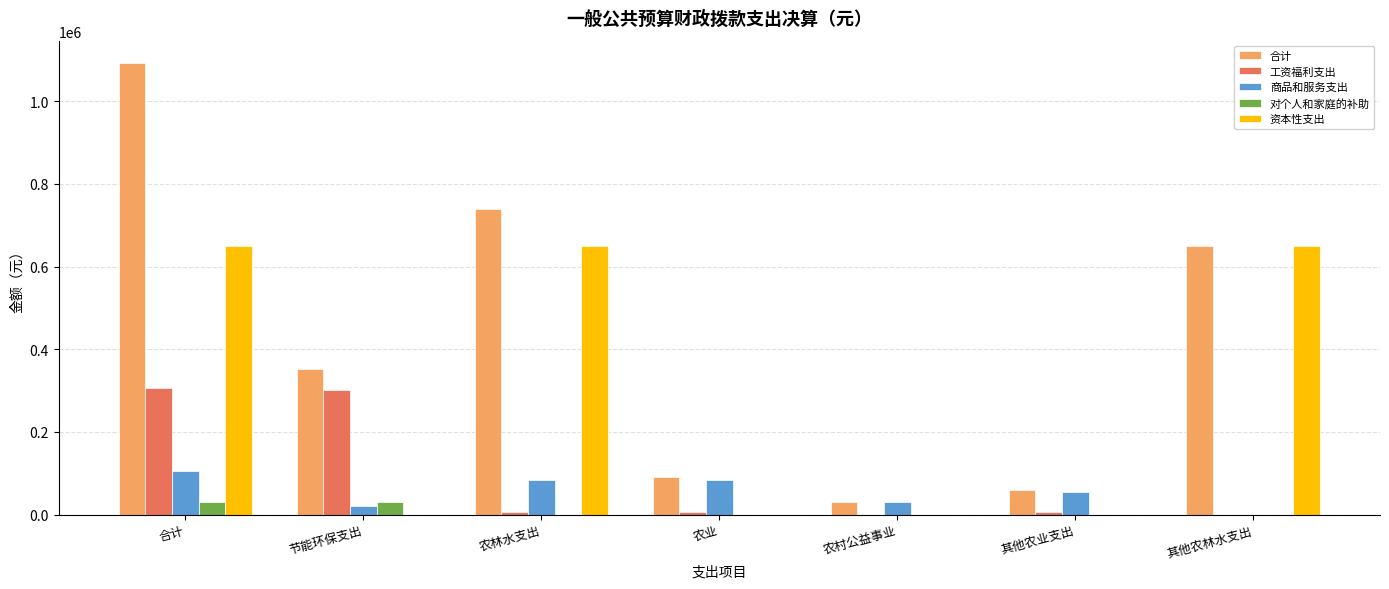

At which label does 工资福利支出 first exceed 5200?

合计